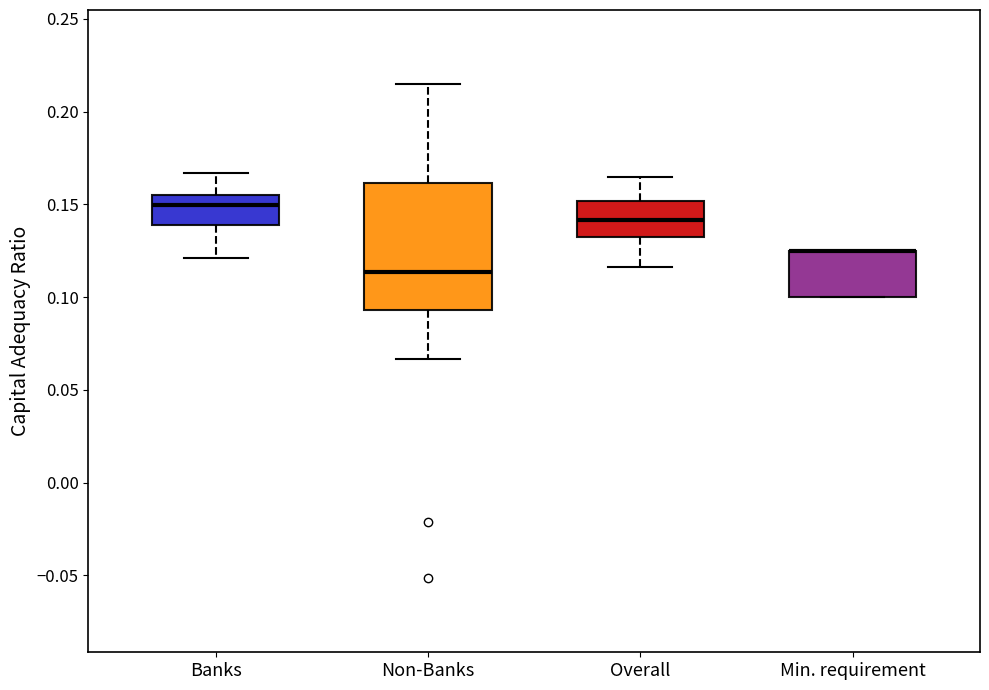

Reading left to right, read every box against the y-axis: the position of its median line, the range the box covers, and the ends of its whiskers. The values are not printed on the chart, so give them approximately, as read against the axis.

Banks: median 0.150, box 0.140 to 0.155, whiskers 0.120 to 0.165
Non-Banks: median 0.115, box 0.095 to 0.160, whiskers 0.065 to 0.215
Overall: median 0.140, box 0.130 to 0.150, whiskers 0.115 to 0.165
Min. requirement: median 0.125 (drawn on the box's upper edge), box 0.100 to 0.125, whiskers 0.100 to 0.125